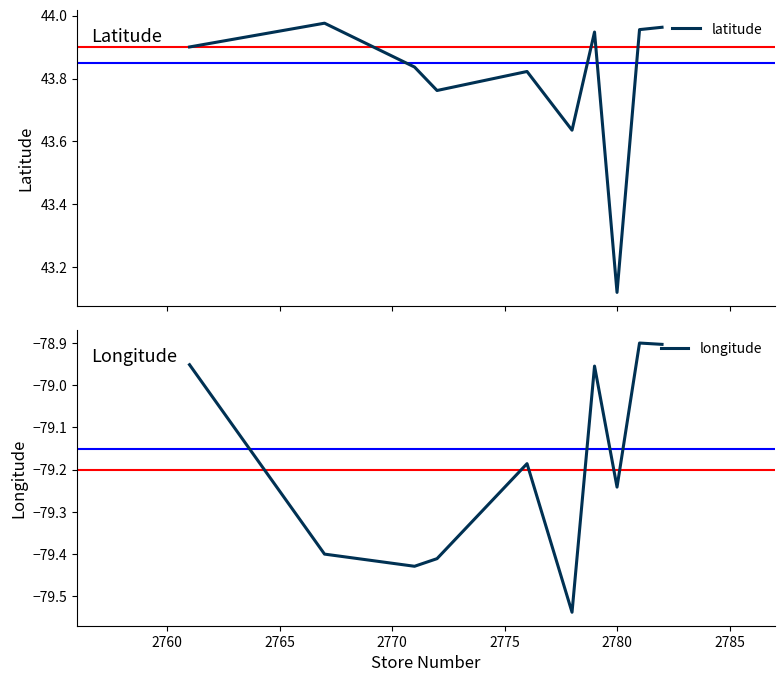

What is the value of the latitude point at the 3rd from the left?

43.8